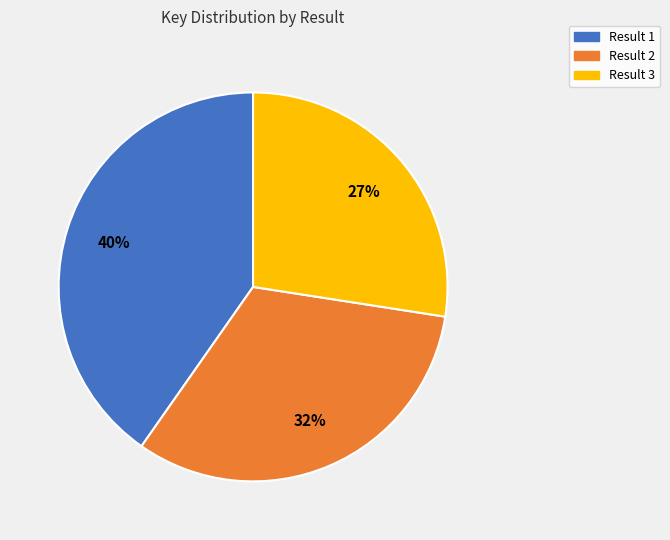

To the nearest percent, what is the average slice percentage?

33%